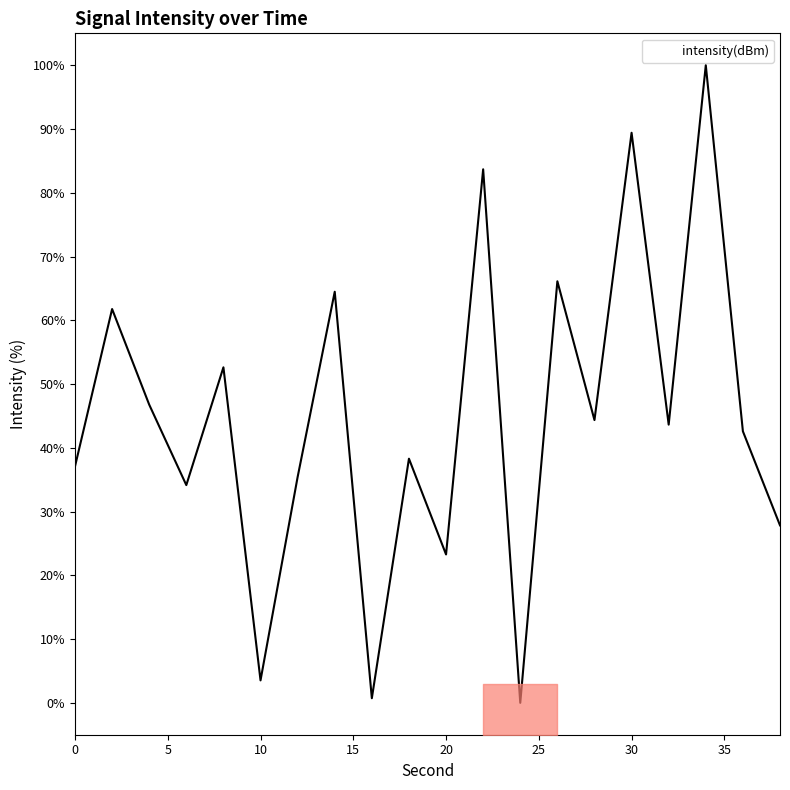

Does the chart display data point markers on the line(s)?

No